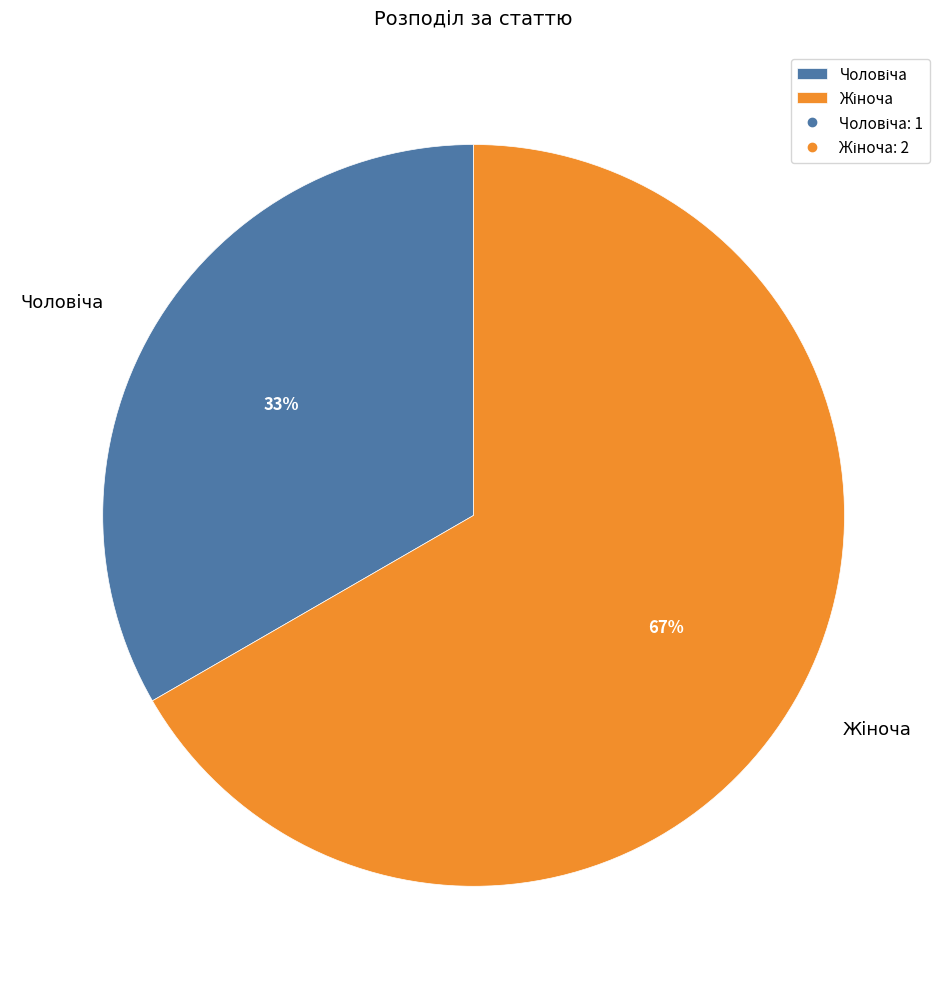

To the nearest percent, what is the average slice percentage?

50%